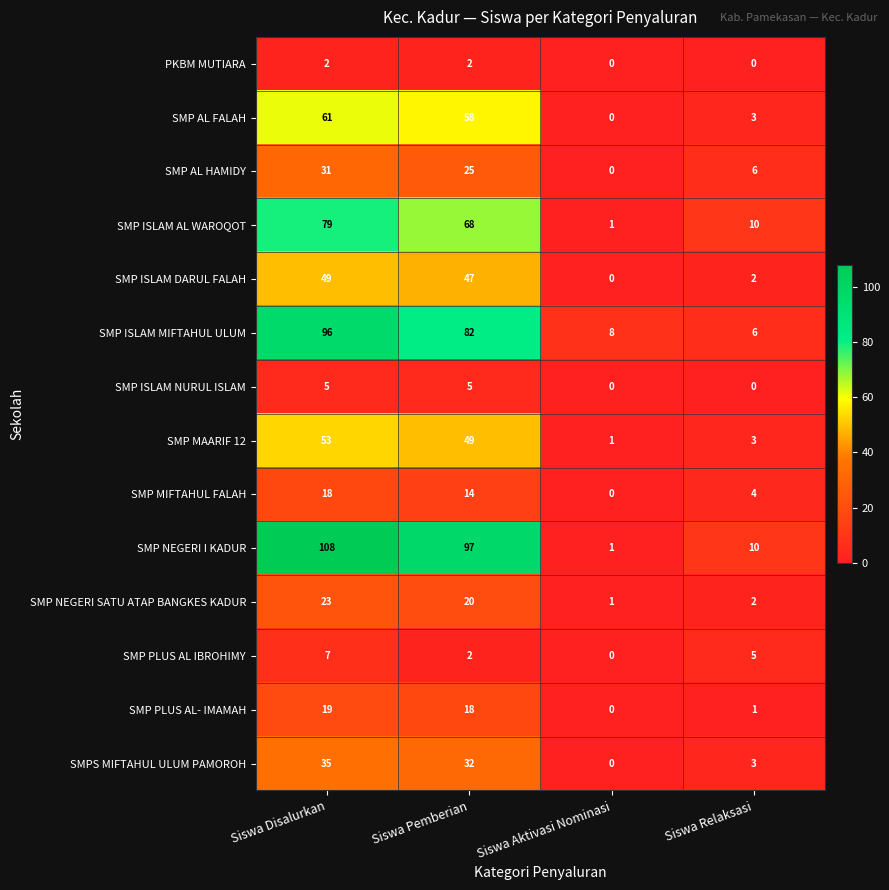

List the series in order of their peak value, lowest first.

PKBM MUTIARA, SMP ISLAM NURUL ISLAM, SMP PLUS AL IBROHIMY, SMP MIFTAHUL FALAH, SMP PLUS AL- IMAMAH, SMP NEGERI SATU ATAP BANGKES KADUR, SMP AL HAMIDY, SMPS MIFTAHUL ULUM PAMOROH, SMP ISLAM DARUL FALAH, SMP MAARIF 12, SMP AL FALAH, SMP ISLAM AL WAROQOT, SMP ISLAM MIFTAHUL ULUM, SMP NEGERI I KADUR